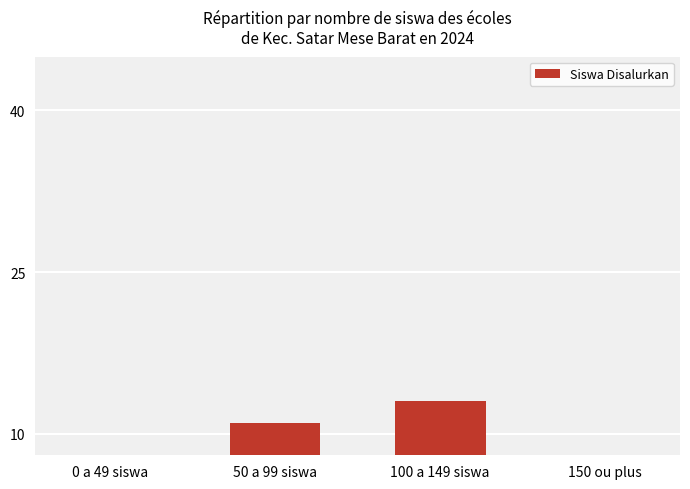

Count the values in the range 7 to 13.

3